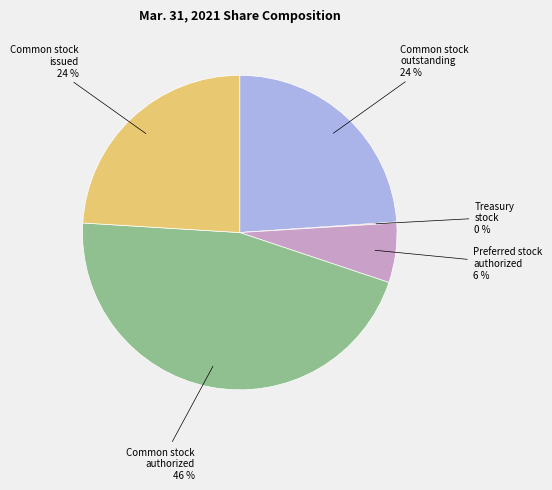

The Common stock authorized slice represents 46% of the pie. True or false?

True